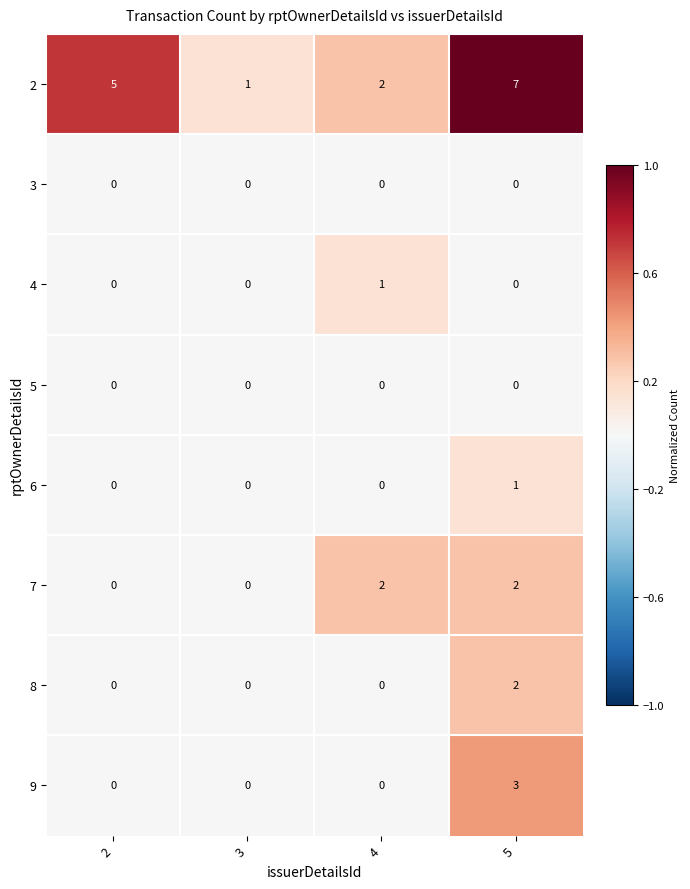

At which category is the sum across all series the highest?

5